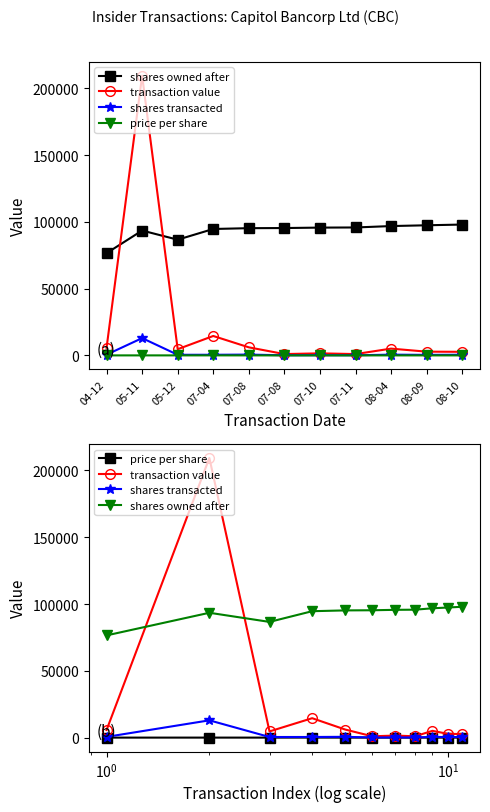

At how many categories does at least one series exceed 151862?

1